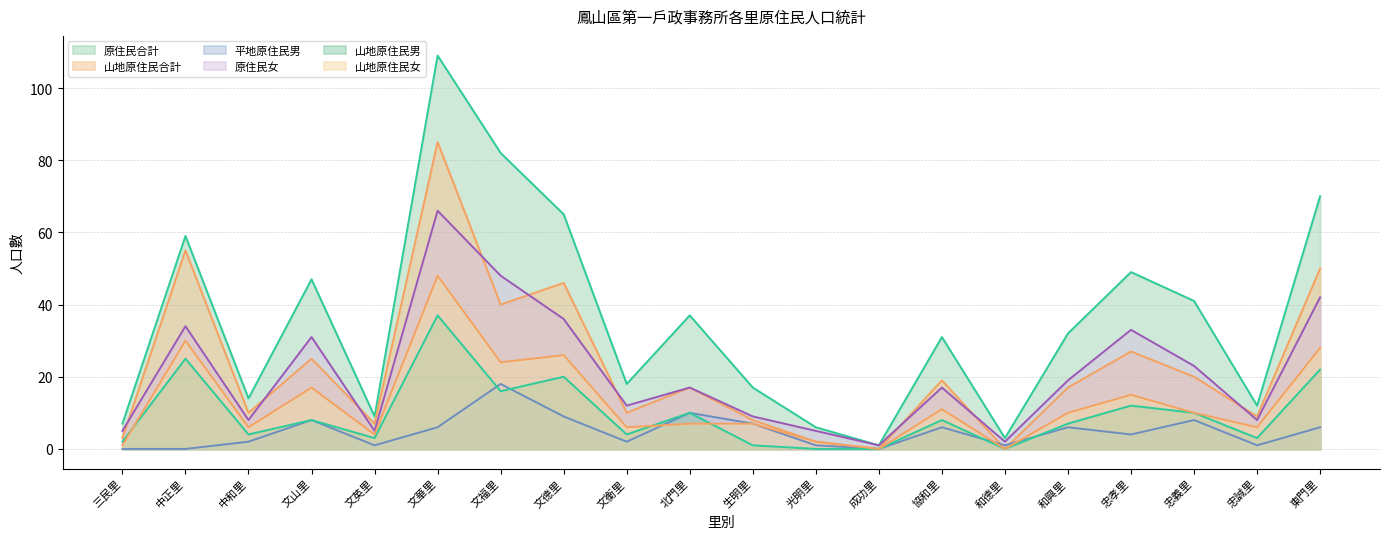

True or false: 原住民女 and 山地原住民合計 intersect in this chart.

True